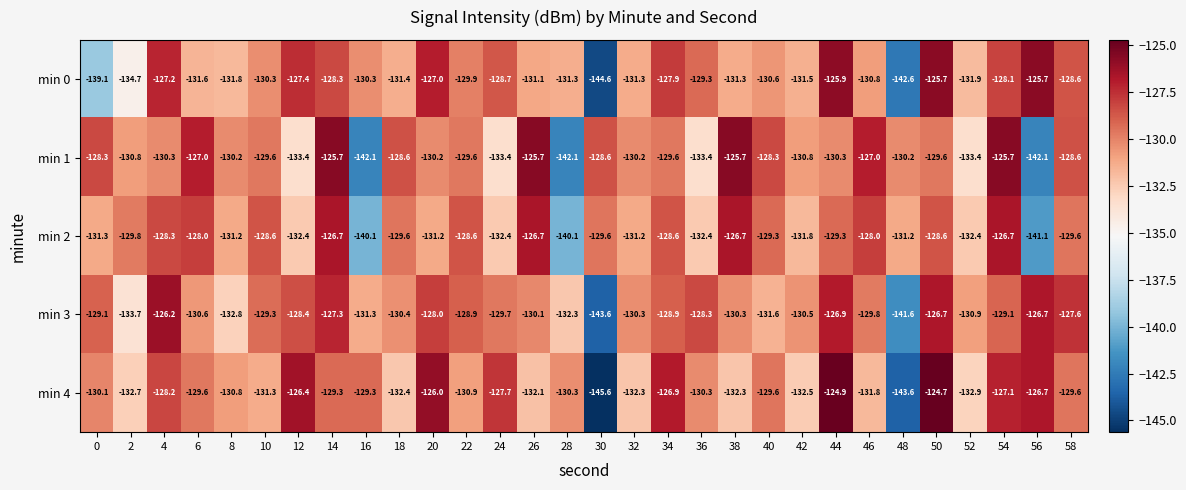

At how many categories does at least one series exceed -143?

30